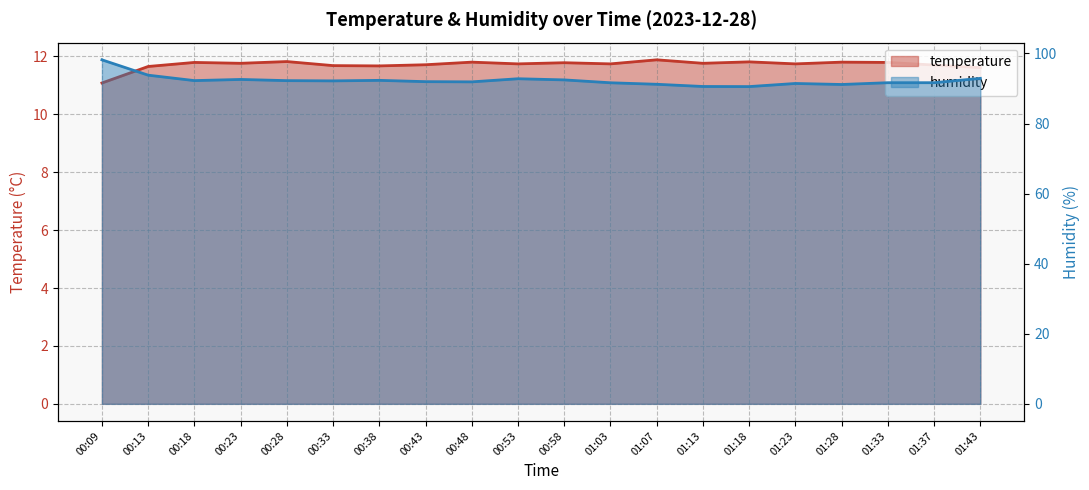

What is the minimum value for temperature?

11.1